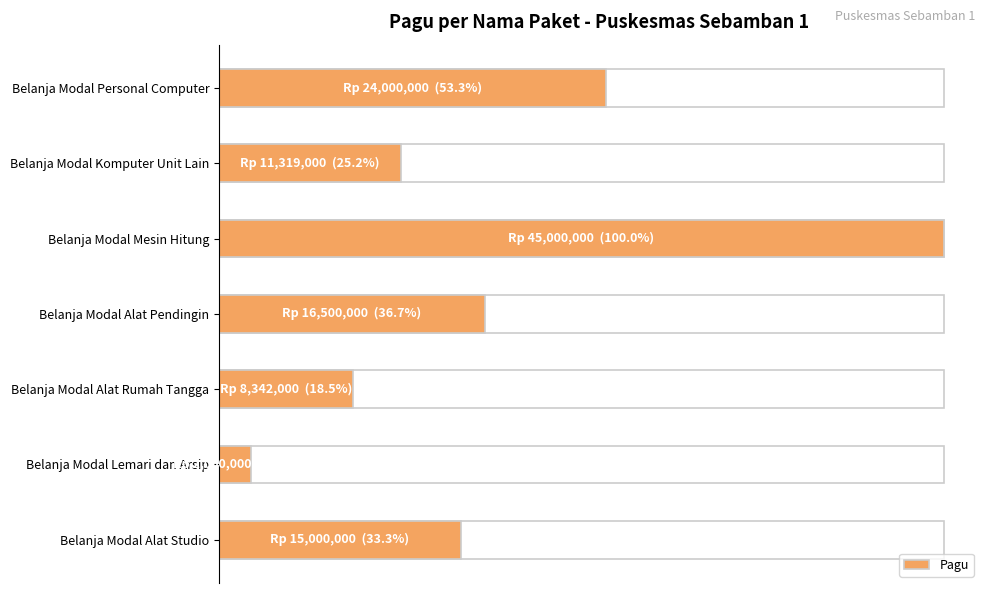

What is the smallest value displayed?

2000000